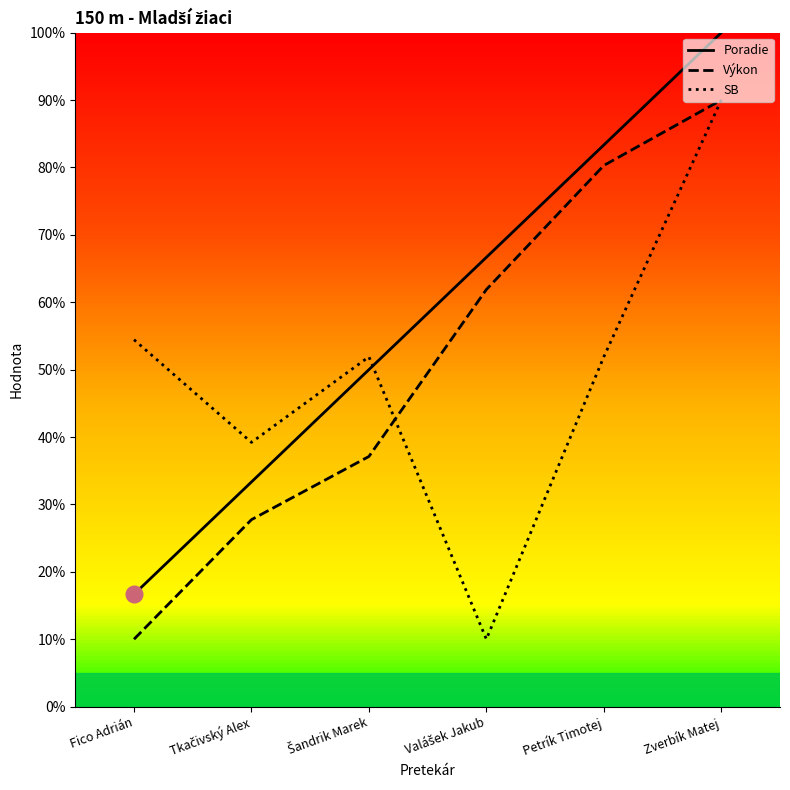

Reading left to right, extract all data points from this chart.

Poradie: Fico Adrián=16.7	Tkačivský Alex=33.3	Šandrik Marek=50.0	Valášek Jakub=66.7	Petrík Timotej=83.3	Zverbík Matej=100.0
Výkon: Fico Adrián=10.0	Tkačivský Alex=27.7	Šandrik Marek=37.1	Valášek Jakub=61.9	Petrík Timotej=80.3	Zverbík Matej=90.0
SB: Fico Adrián=54.4	Tkačivský Alex=39.2	Šandrik Marek=51.9	Valášek Jakub=10.0	Petrík Timotej=51.9	Zverbík Matej=90.0